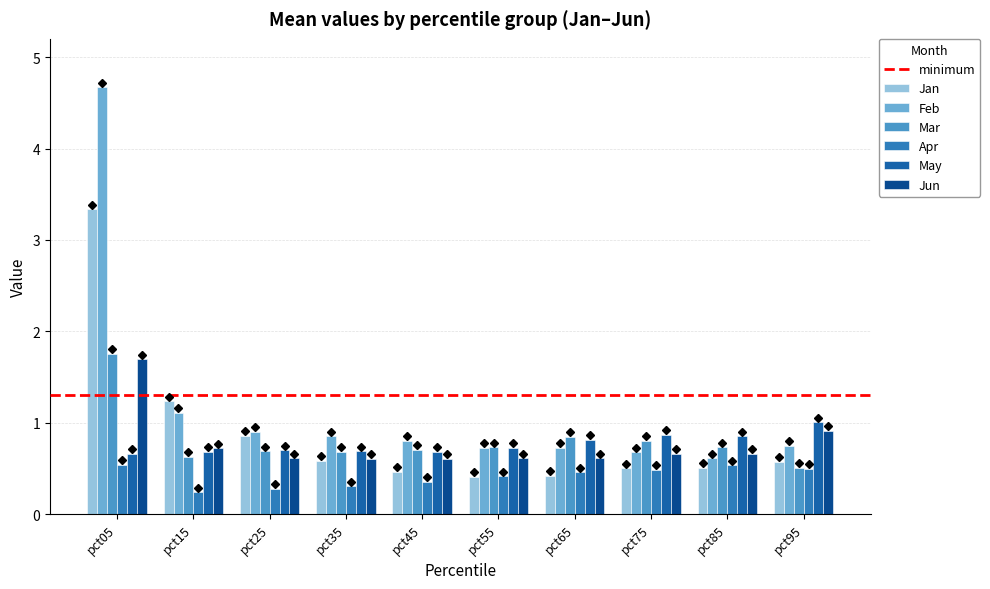

Reading left to right, list all the values displayed in this chart.

Jan: 3.3	1.2	0.9	0.6	0.5	0.4	0.4	0.5	0.5	0.6
Feb: 4.7	1.1	0.9	0.9	0.8	0.7	0.7	0.7	0.6	0.7
Mar: 1.8	0.6	0.7	0.7	0.7	0.7	0.8	0.8	0.7	0.5
Apr: 0.5	0.2	0.3	0.3	0.4	0.4	0.5	0.5	0.5	0.5
May: 0.7	0.7	0.7	0.7	0.7	0.7	0.8	0.9	0.9	1.0
Jun: 1.7	0.7	0.6	0.6	0.6	0.6	0.6	0.7	0.7	0.9